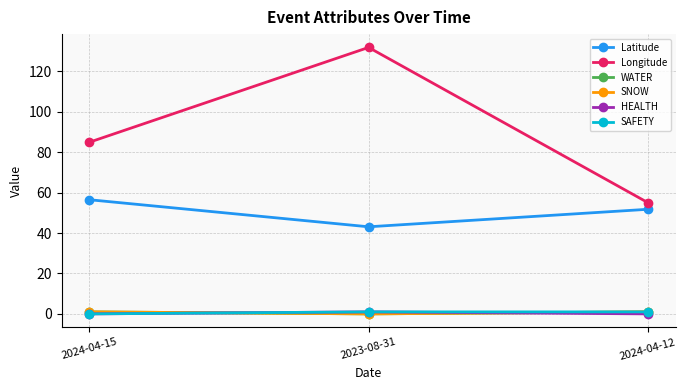

Does the chart have visible grid lines?

Yes